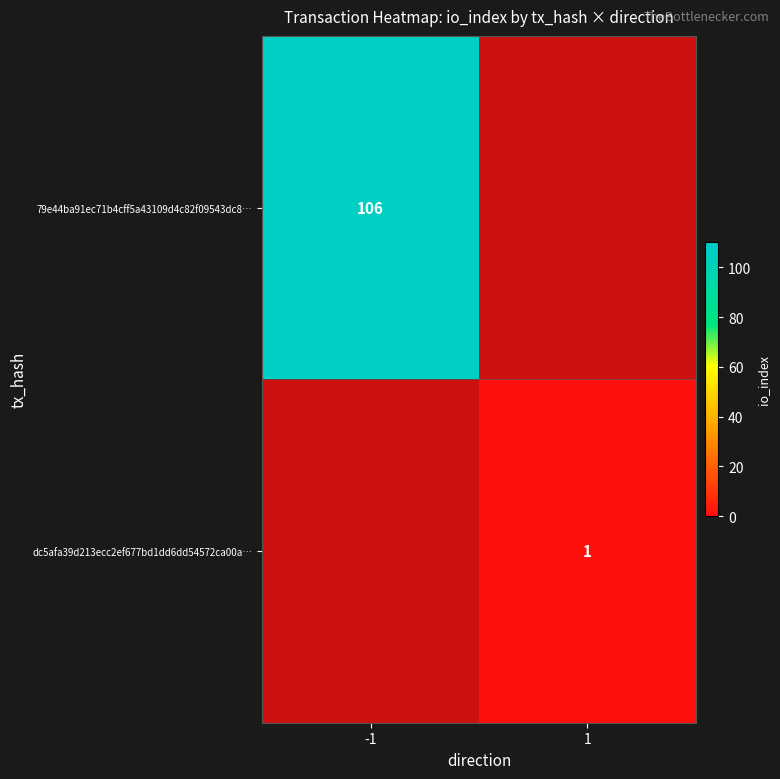

What is the greatest value displayed?

106.0